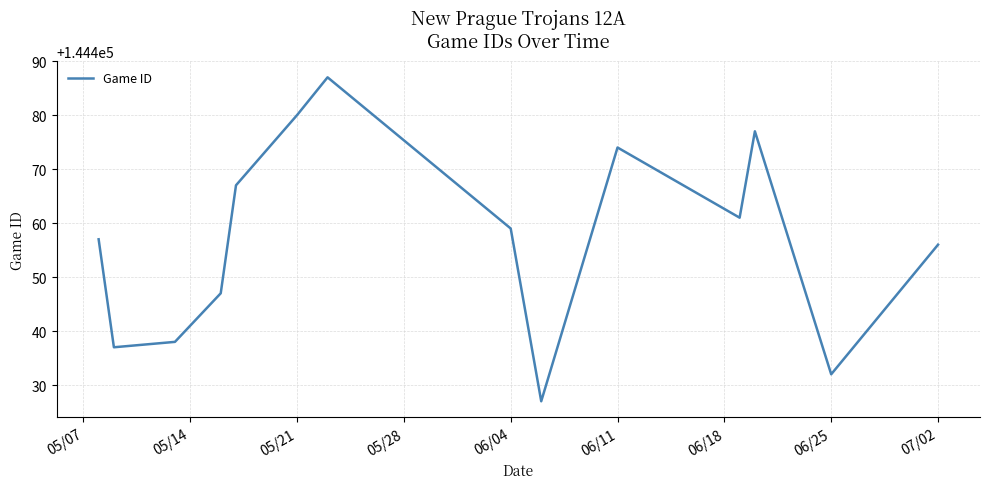

What is the greatest value displayed?

144487